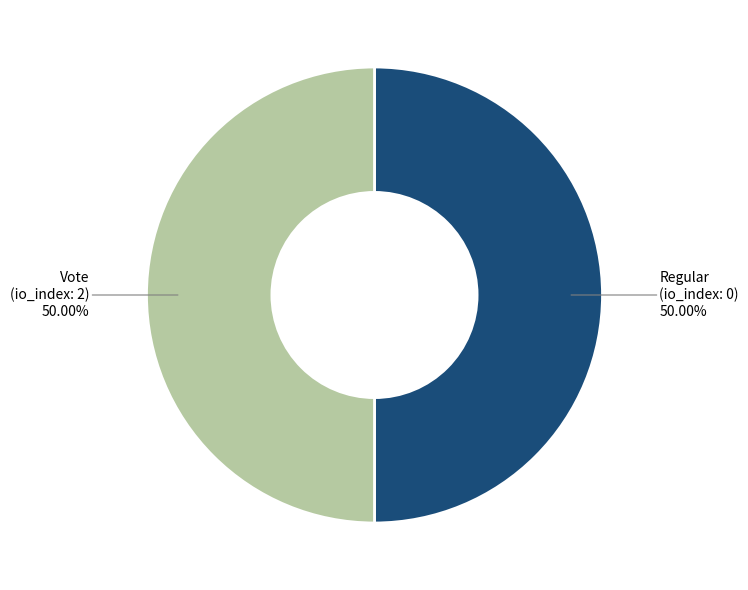

How many slices are in this pie chart?

2